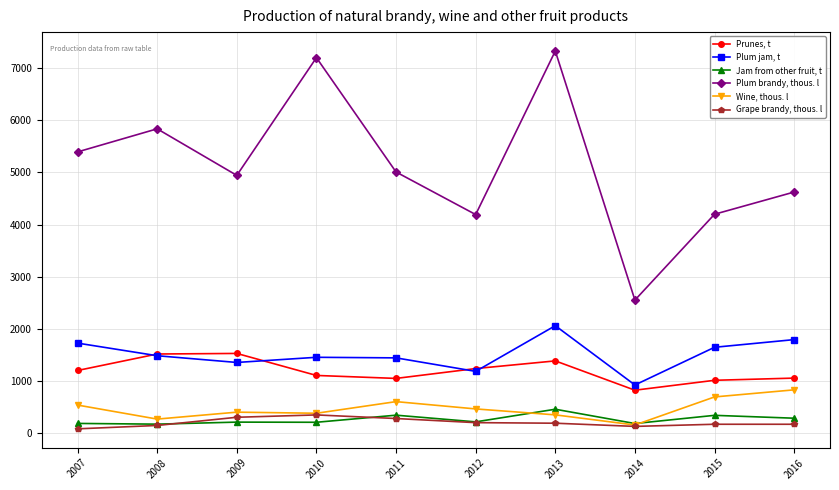

Which series has the widest spread of values?

Plum brandy, thous. l